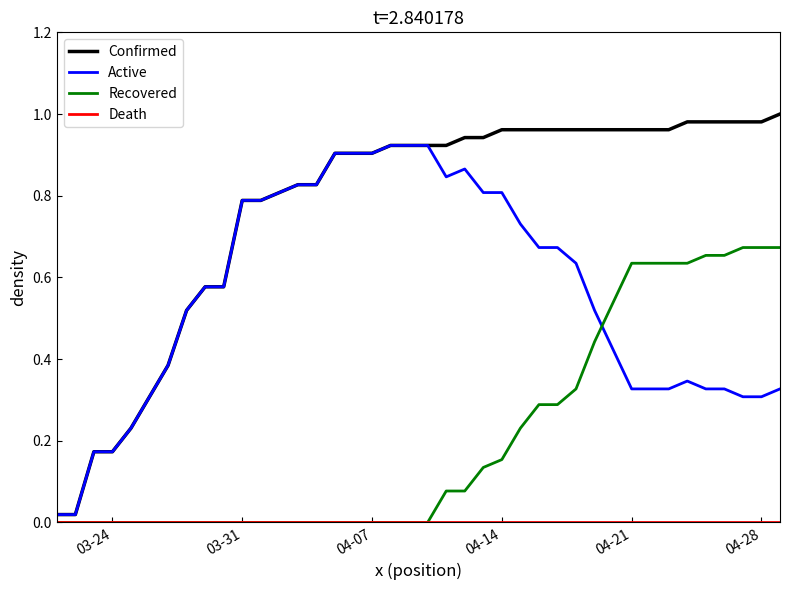

Which series has the widest spread of values?

Confirmed